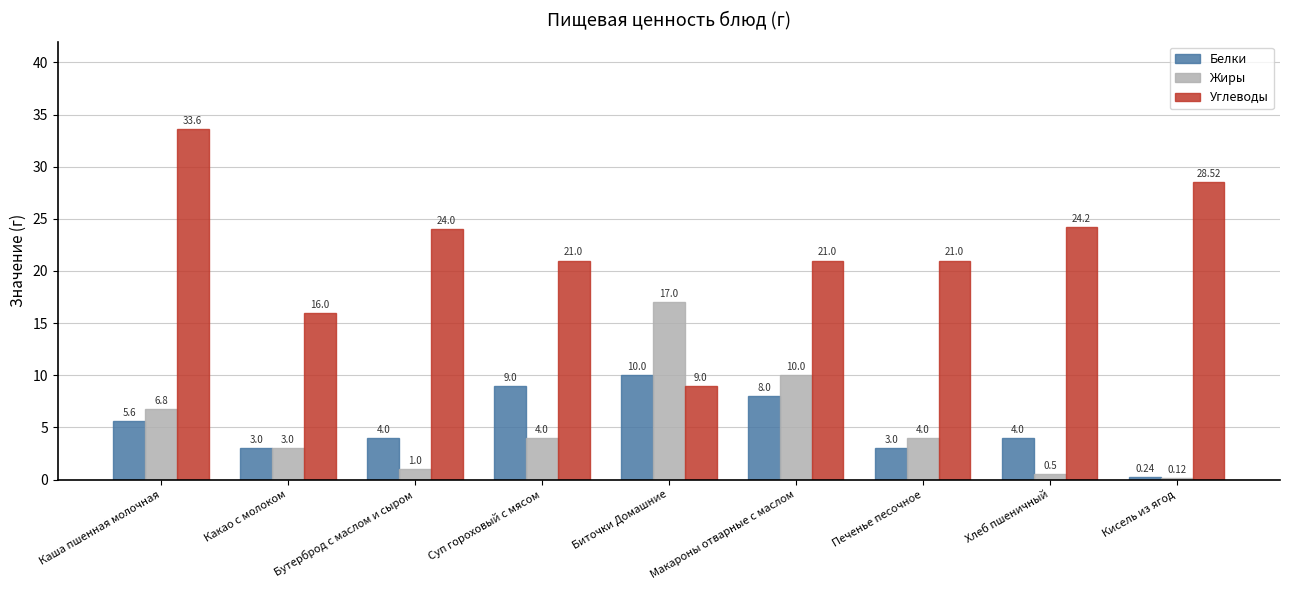

What is the spread (max minus min) of values at Каша пшенная молочная?

28.0